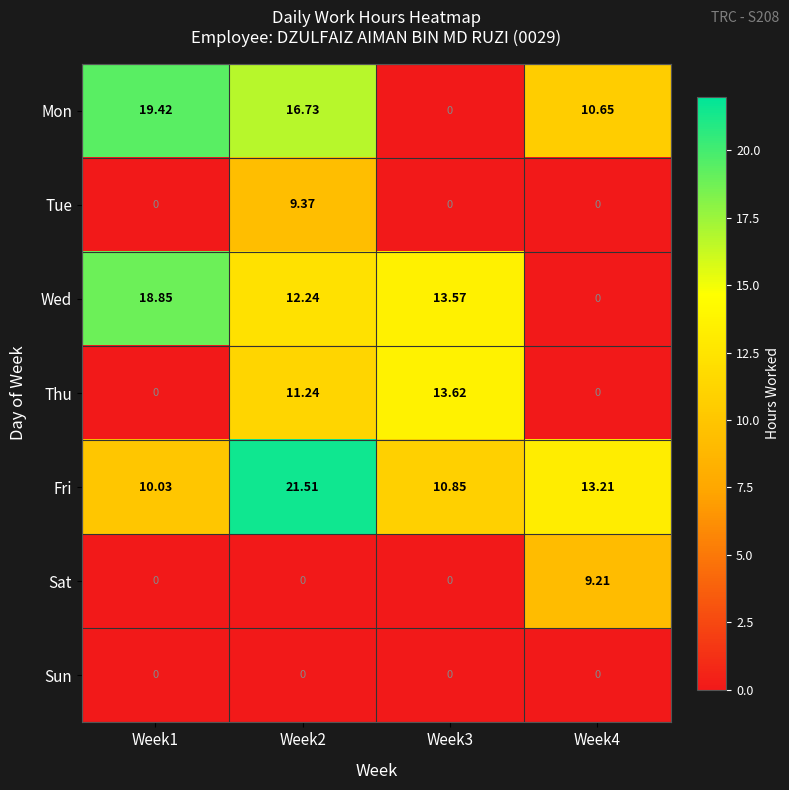

What is the difference between the highest and lowest values at Week1?

19.4